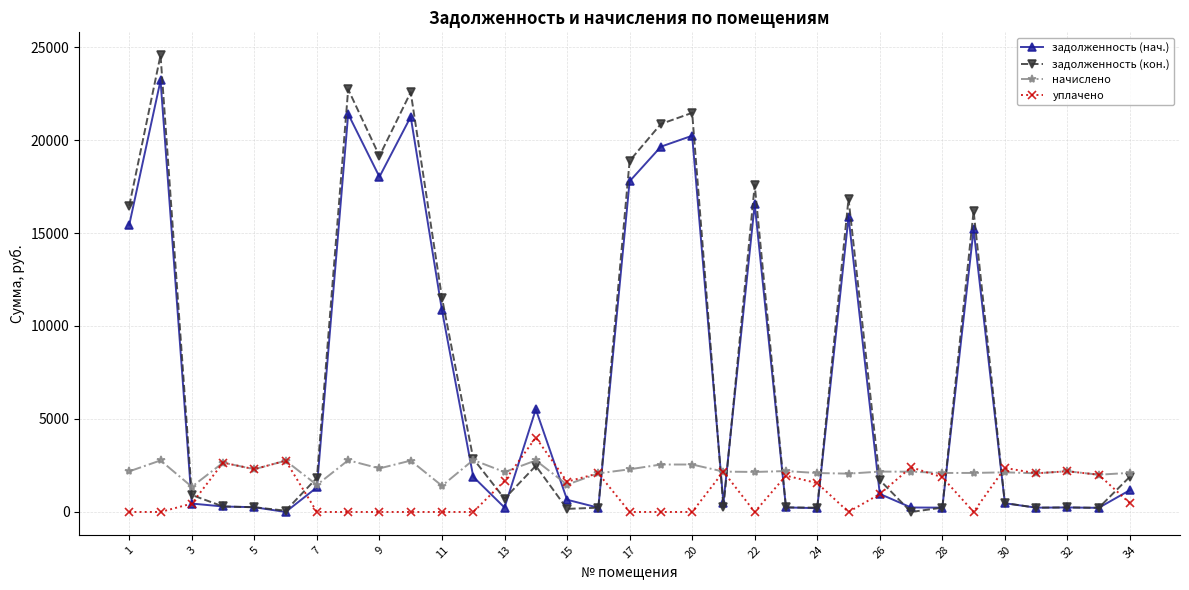

List the series in order of their peak value, lowest first.

начислено, уплачено, задолженность (нач.), задолженность (кон.)